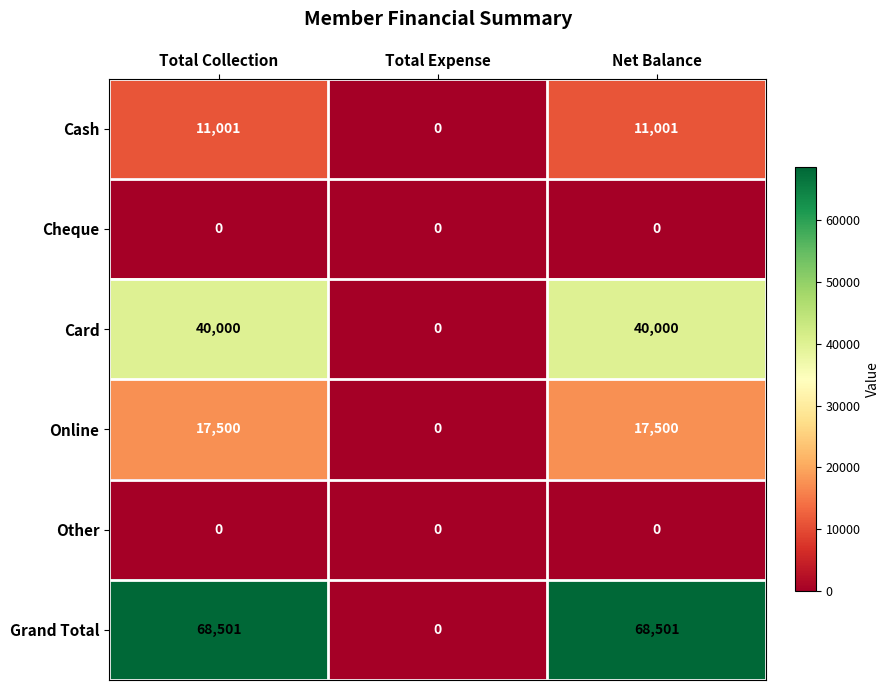

Count the Grand Total values in the range 0 to 68501.

3